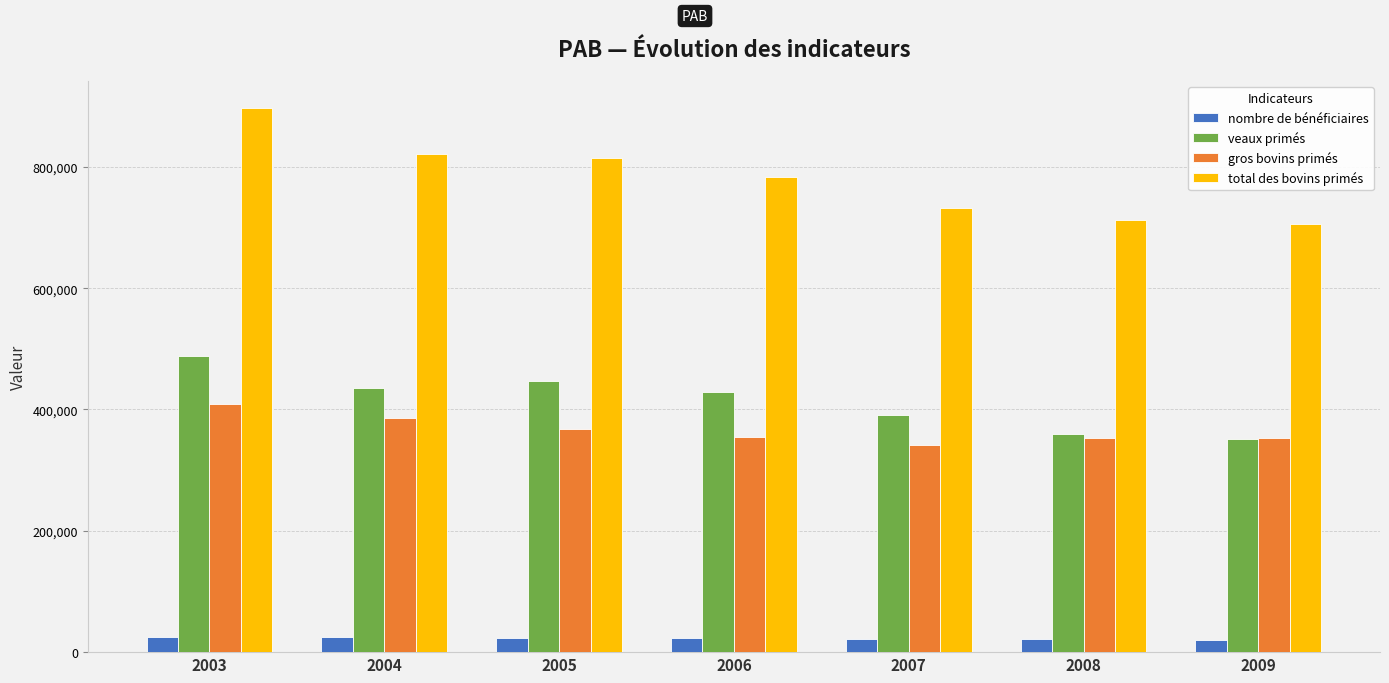

Rank the series at 2006 from highest to lowest value.

total des bovins primés, veaux primés, gros bovins primés, nombre de bénéficiaires